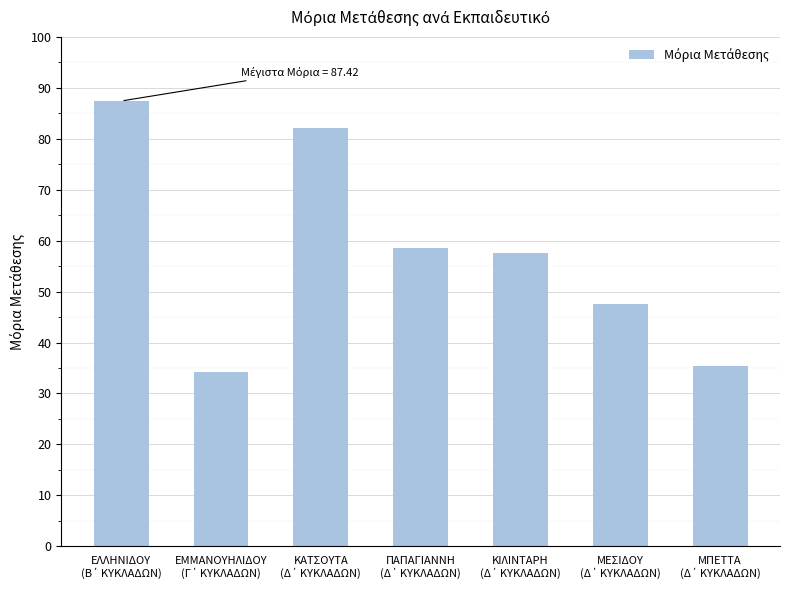

What is the maximum value shown in the chart?

87.4